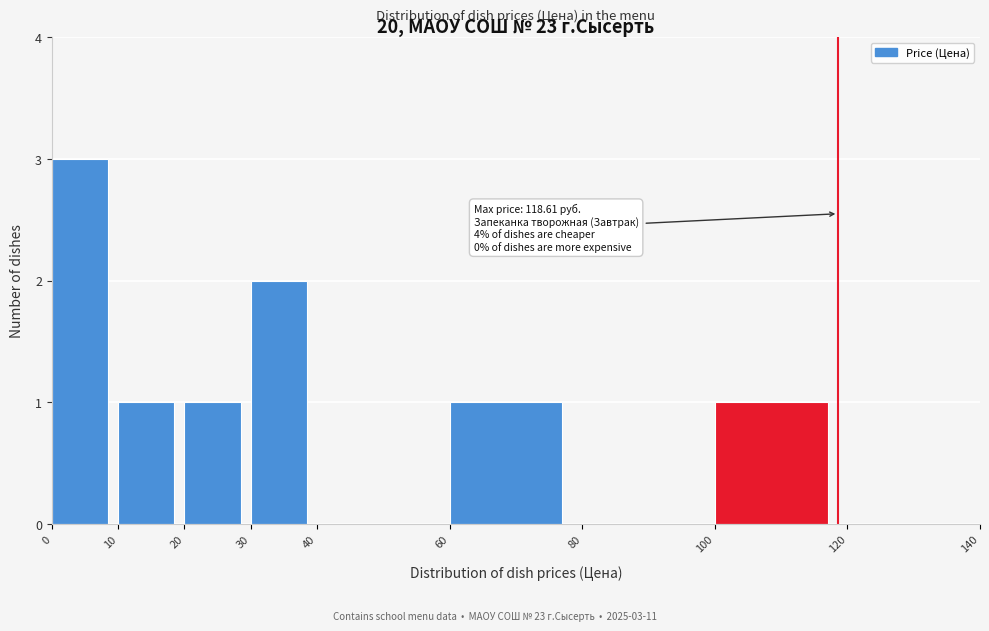

Which range on the x-axis has the tallest bar?

0 to 10